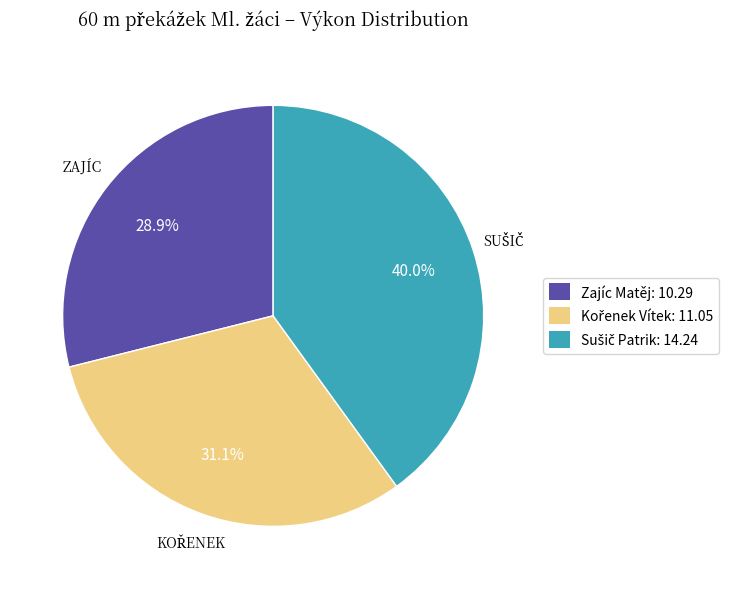

What percentage is NOT represented by Zajíc Matěj: 10.29?

71.1%